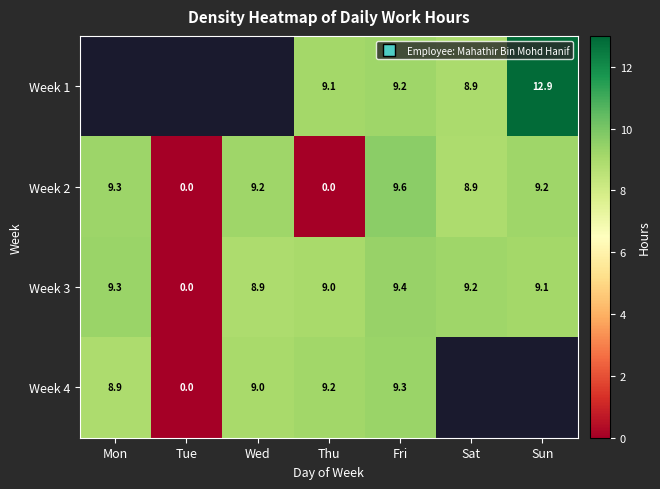

How many data points in Week 2 are less than 9?

3